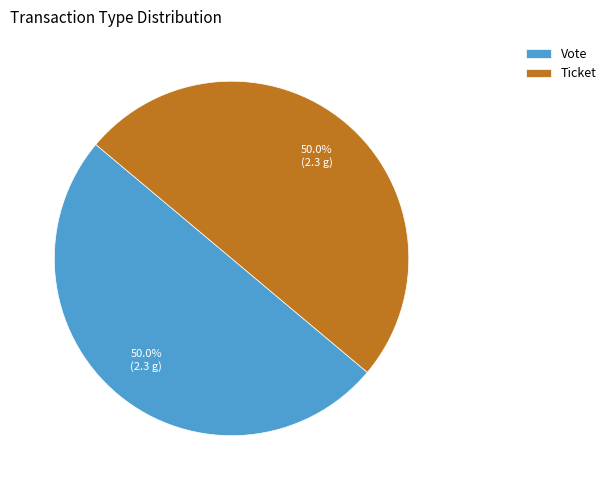

Combined, what portion of the pie is Ticket and Vote?

100.0%